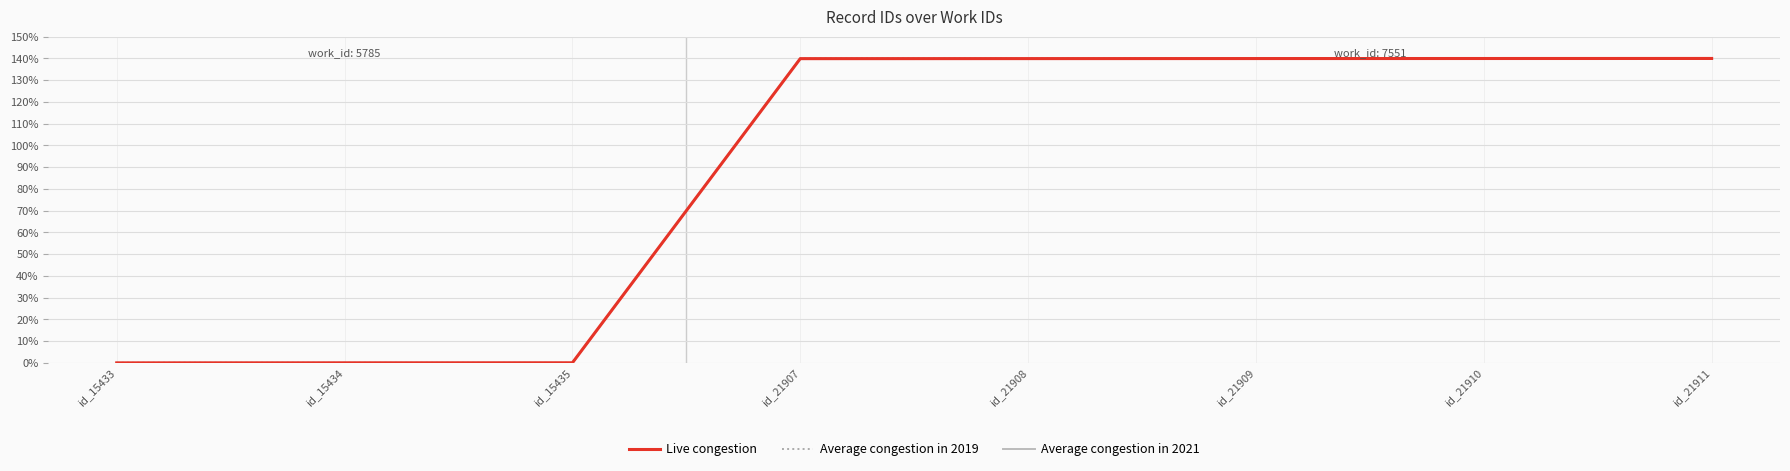

Reading left to right, transcribe all the data shown in this chart.

Live congestion: 0.0	0.0	0.0	1.4	1.4	1.4	1.4	1.4
Average congestion in 2019: 0.0	0.0	0.0	1.4	1.4	1.4	1.4	1.4
Average congestion in 2021: 0.0	0.0	0.0	1.4	1.4	1.4	1.4	1.4